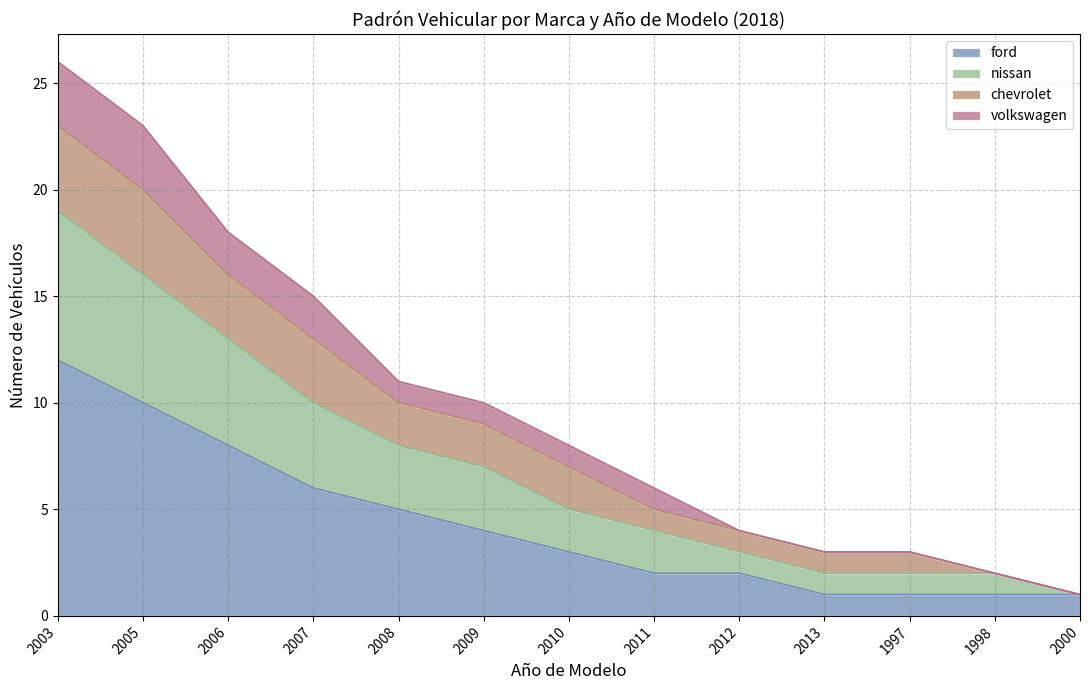

Which category has the highest value in the ford series?

2003